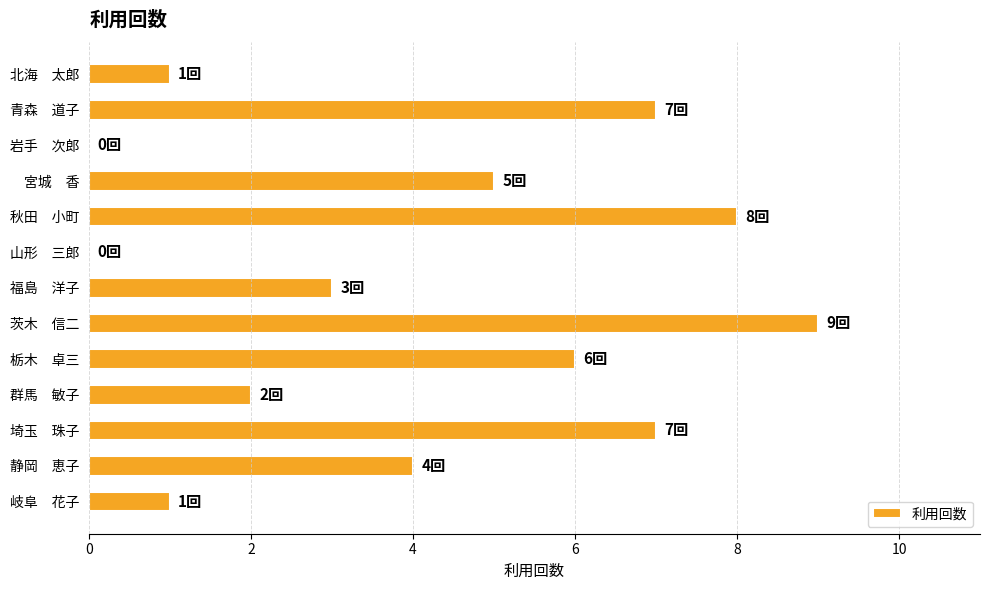

Reading top to bottom, what are all the values shown in this chart?

北海　太郎=1	青森　道子=7	岩手　次郎=0	宮城　香=5	秋田　小町=8	山形　三郎=0	福島　洋子=3	茨木　信二=9	栃木　卓三=6	群馬　敏子=2	埼玉　珠子=7	静岡　恵子=4	岐阜　花子=1